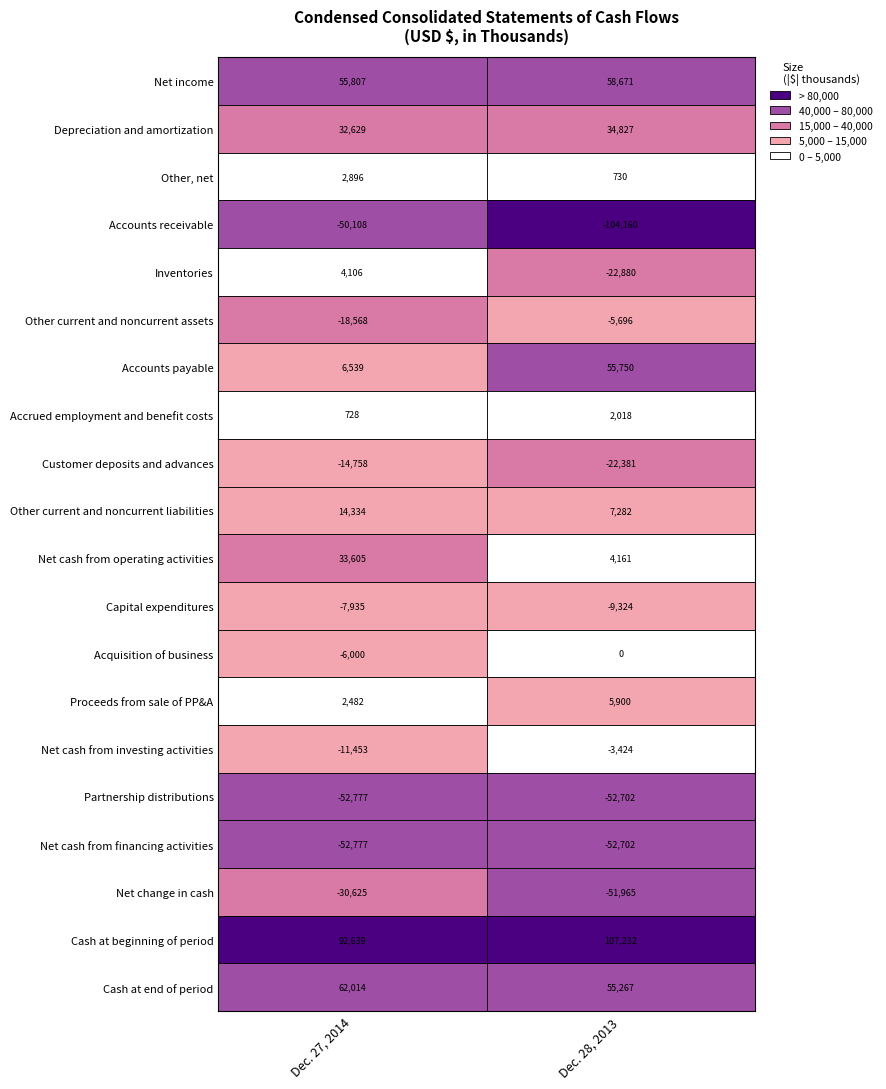

Reading right to left, extract all data points from this chart.

Net income: 58671	55807
Depreciation and amortization: 34827	32629
Other, net: 730	2896
Accounts receivable: -104160	-50108
Inventories: -22880	4106
Other current and noncurrent assets: -5696	-18568
Accounts payable: 55750	6539
Accrued employment and benefit costs: 2018	728
Customer deposits and advances: -22381	-14758
Other current and noncurrent liabilities: 7282	14334
Net cash from operating activities: 4161	33605
Capital expenditures: -9324	-7935
Acquisition of business: 0	-6000
Proceeds from sale of PP&A: 5900	2482
Net cash from investing activities: -3424	-11453
Partnership distributions: -52702	-52777
Net cash from financing activities: -52702	-52777
Net change in cash: -51965	-30625
Cash at beginning of period: 107232	92639
Cash at end of period: 55267	62014